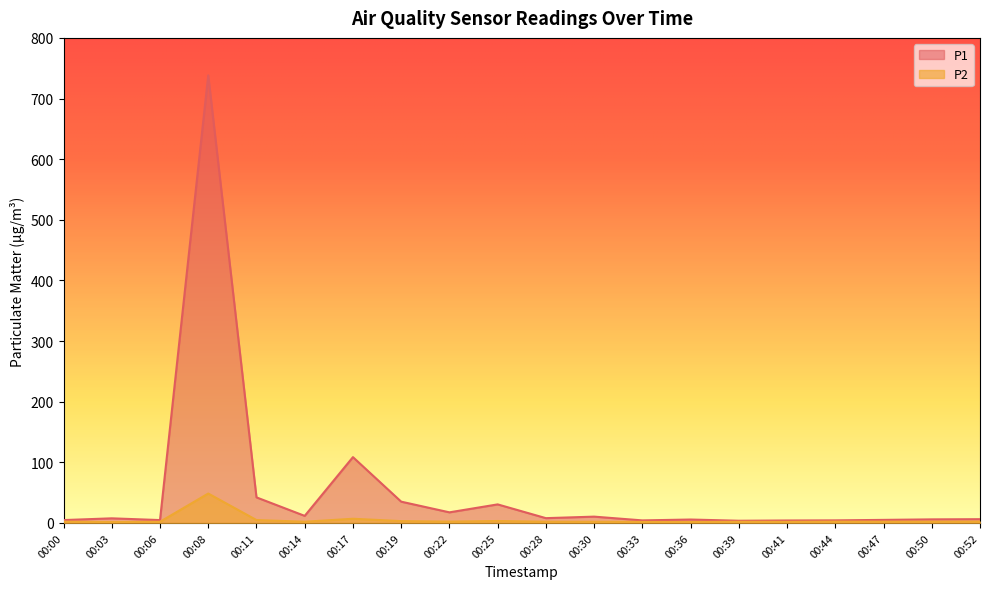

Which category has the lowest value in the P1 series?

00:39